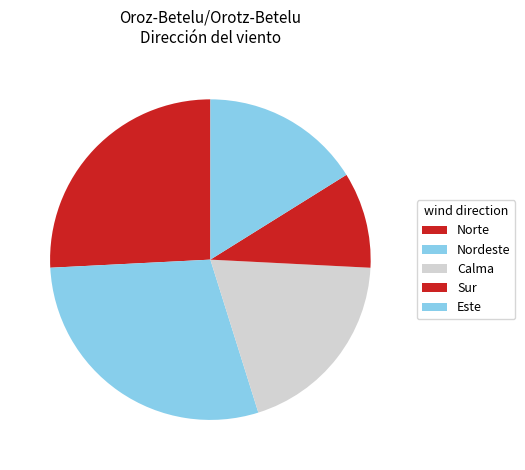

How many segments does this pie chart have?

5